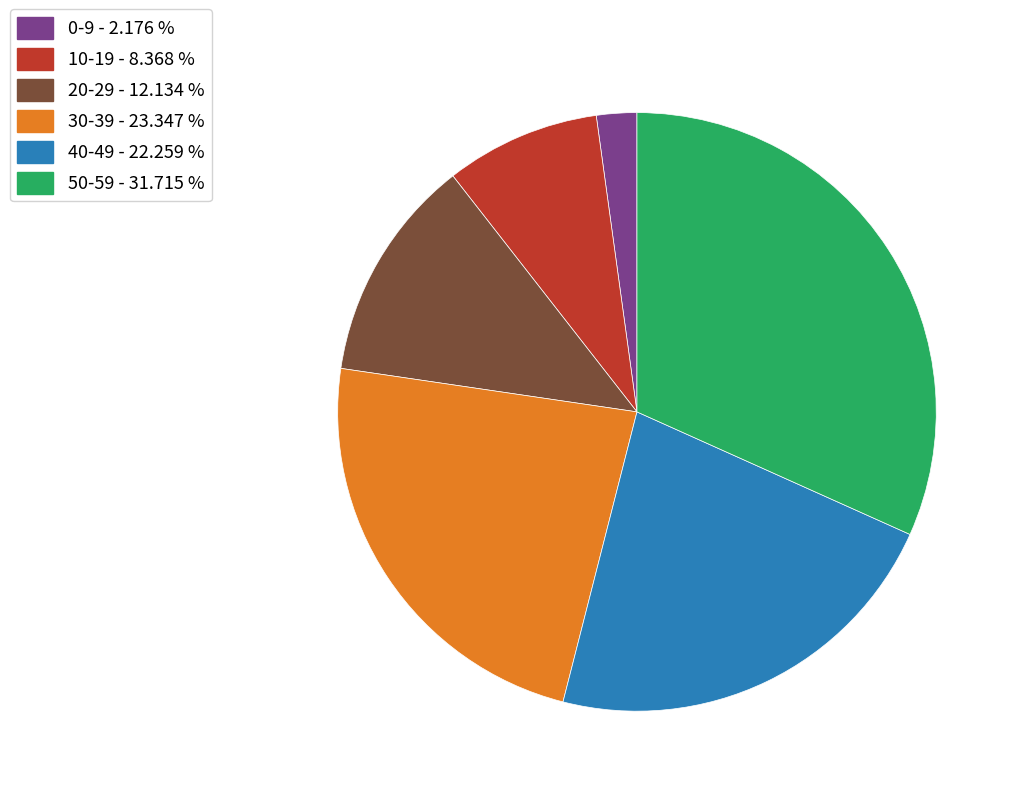

Is there a majority slice in this chart?

No